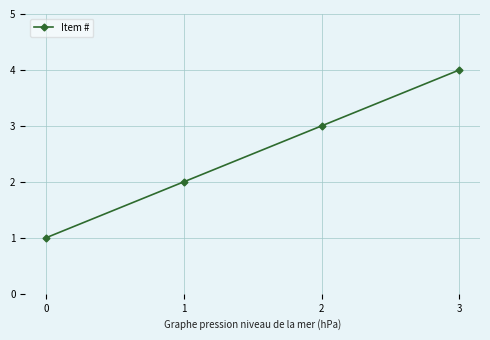

What is the change in value from 1 to 3?

+2